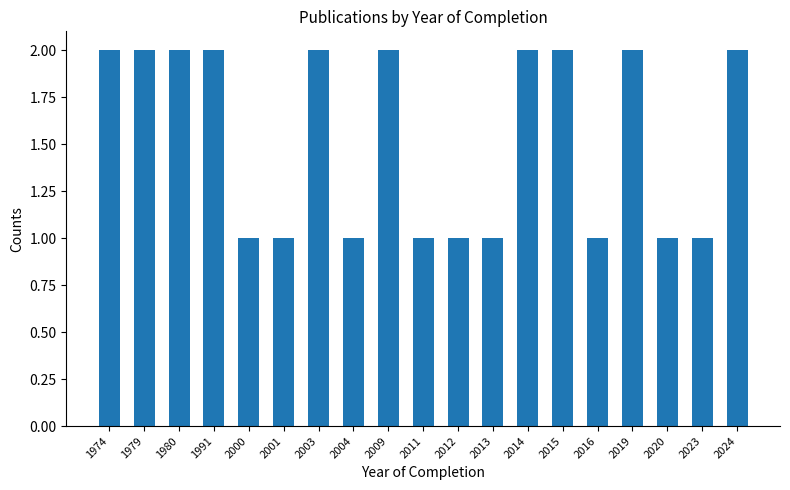

What is the value of the 10th bar from the left?

1